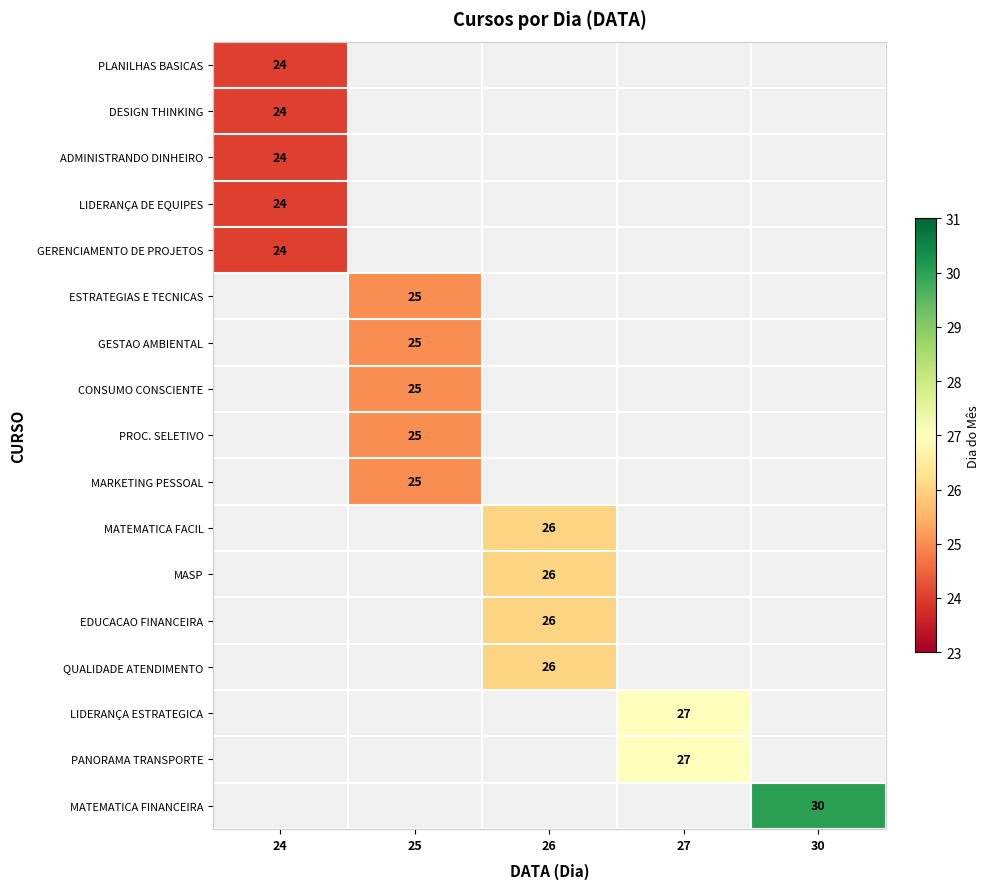

Is it true that GERENCIAMENTO DE PROJETOS equals 24 at 24?

True